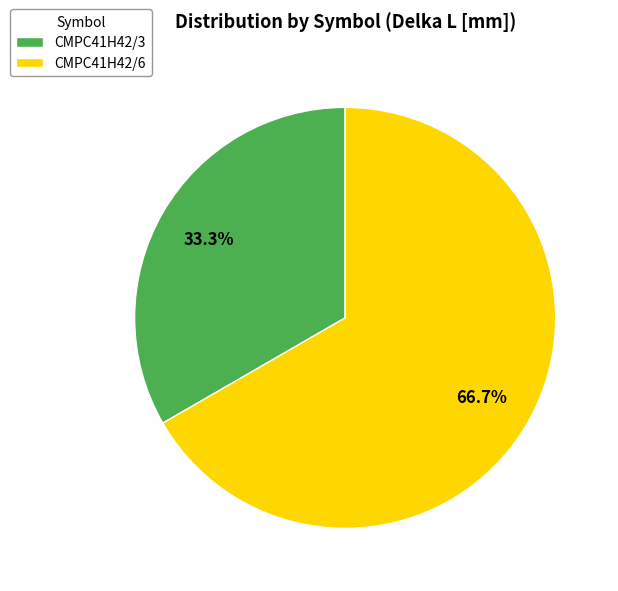

Which slice is the smallest?

CMPC41H42/3